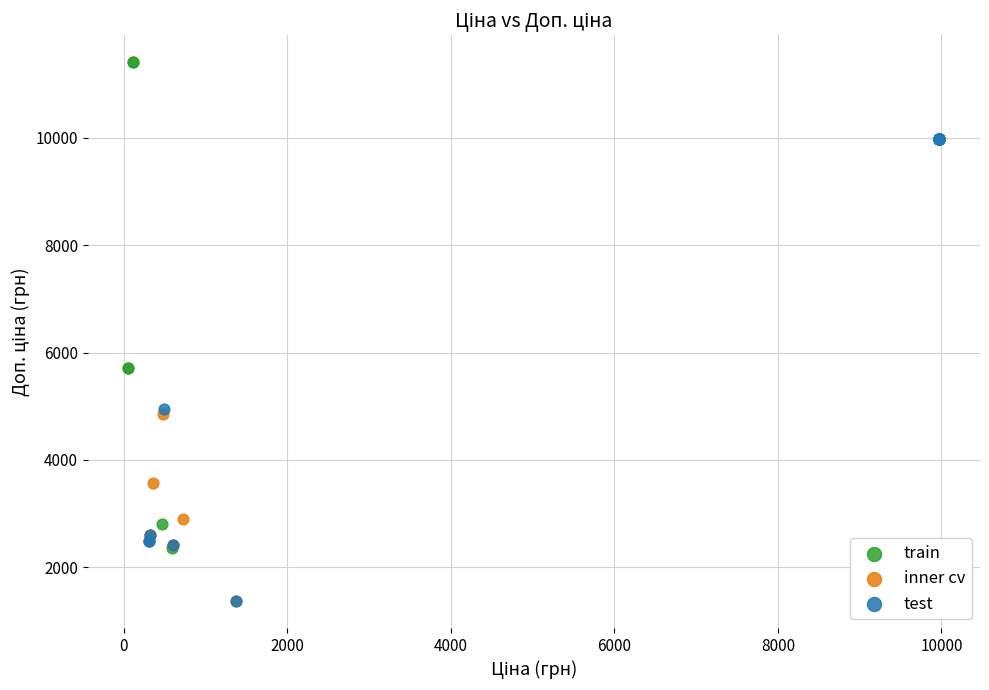

Which series contains the highest Y value?

train